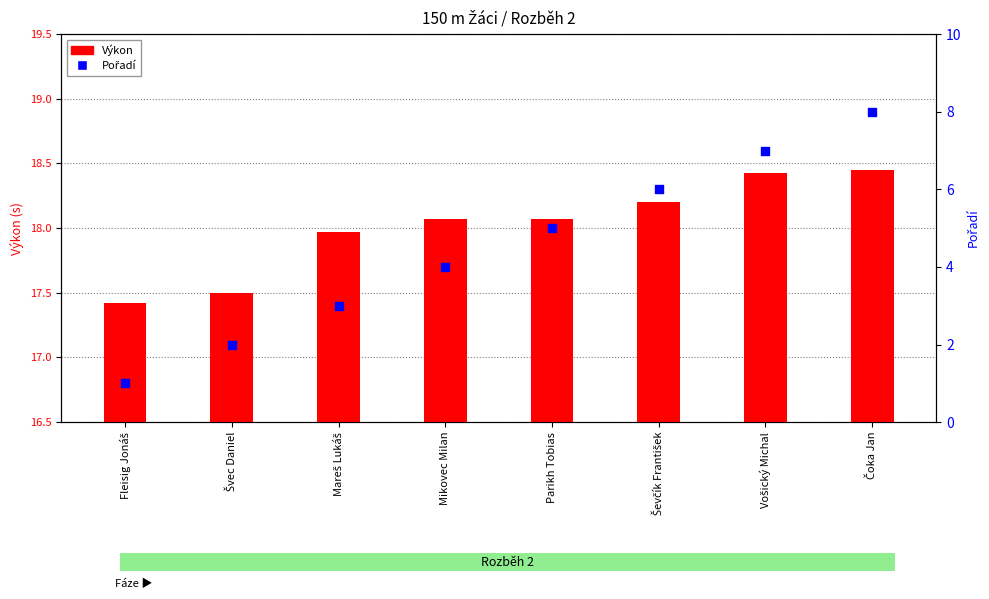

What are all the series names shown in the legend?

Výkon, Pořadí